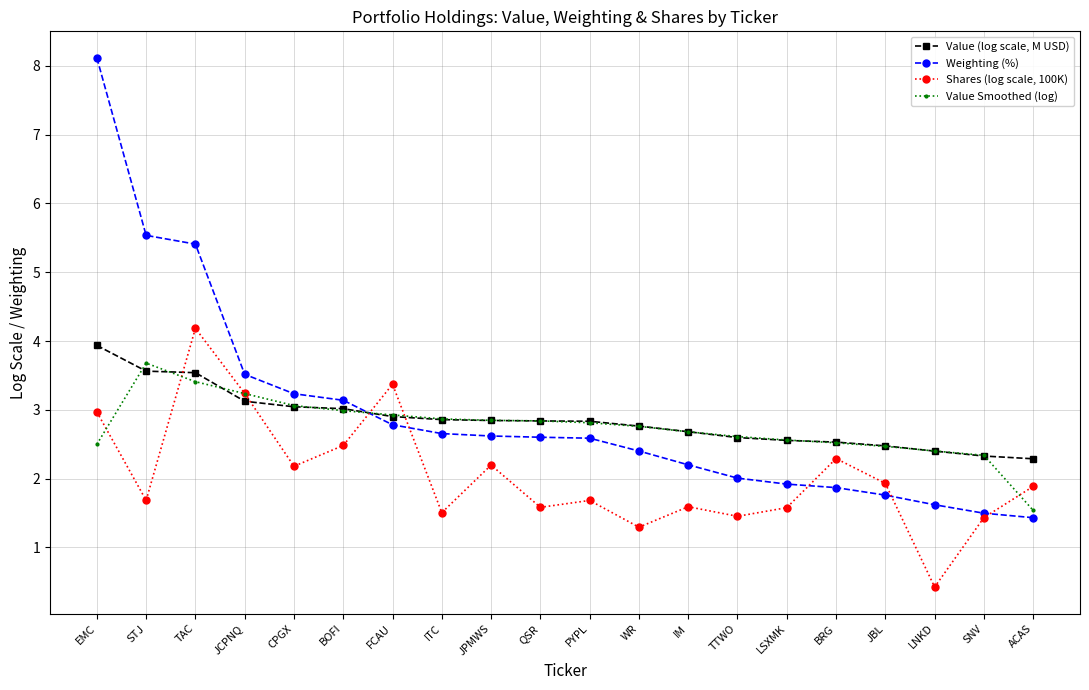

Which label corresponds to the smallest value in the chart?

LNKD